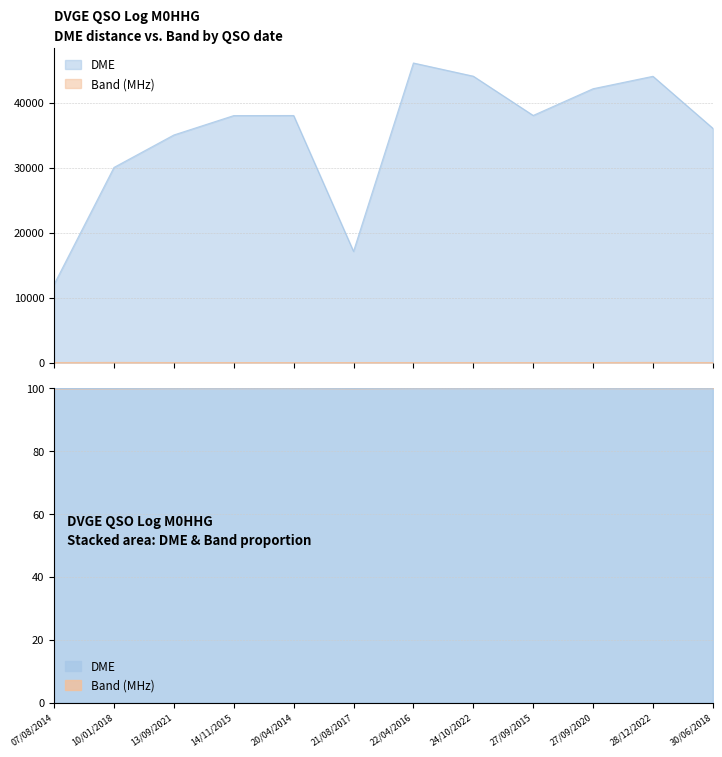

The Band series shows 10 at 20/04/2014. True or false?

True